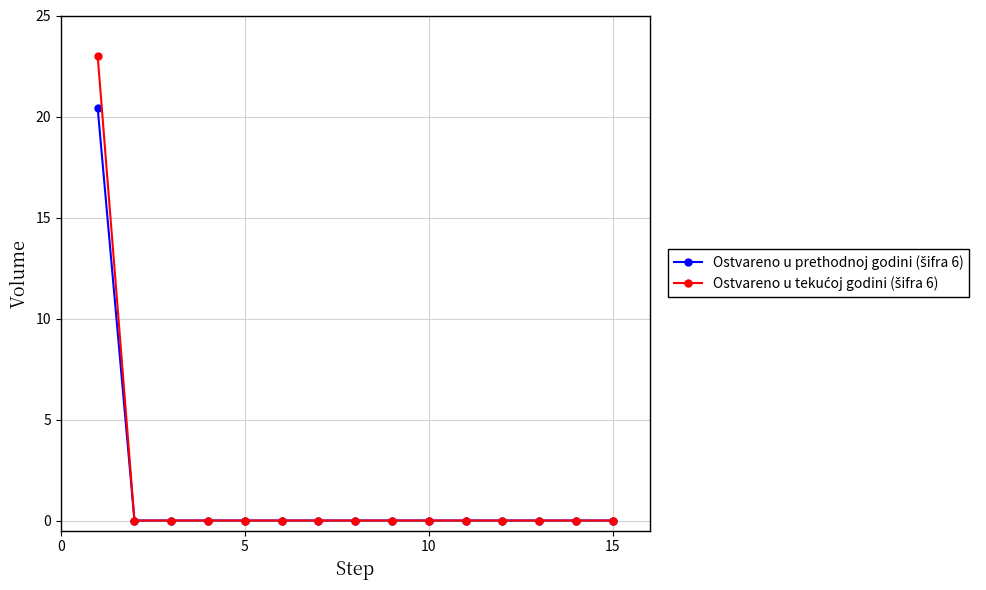

What is the greatest value displayed?

23.0